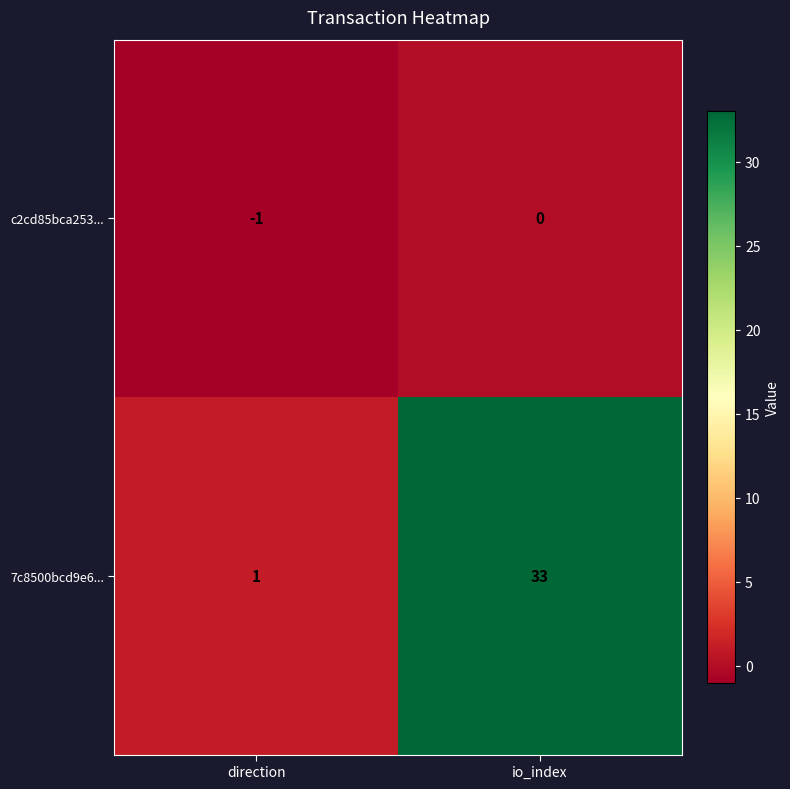

What is the spread (max minus min) of values at direction?

2